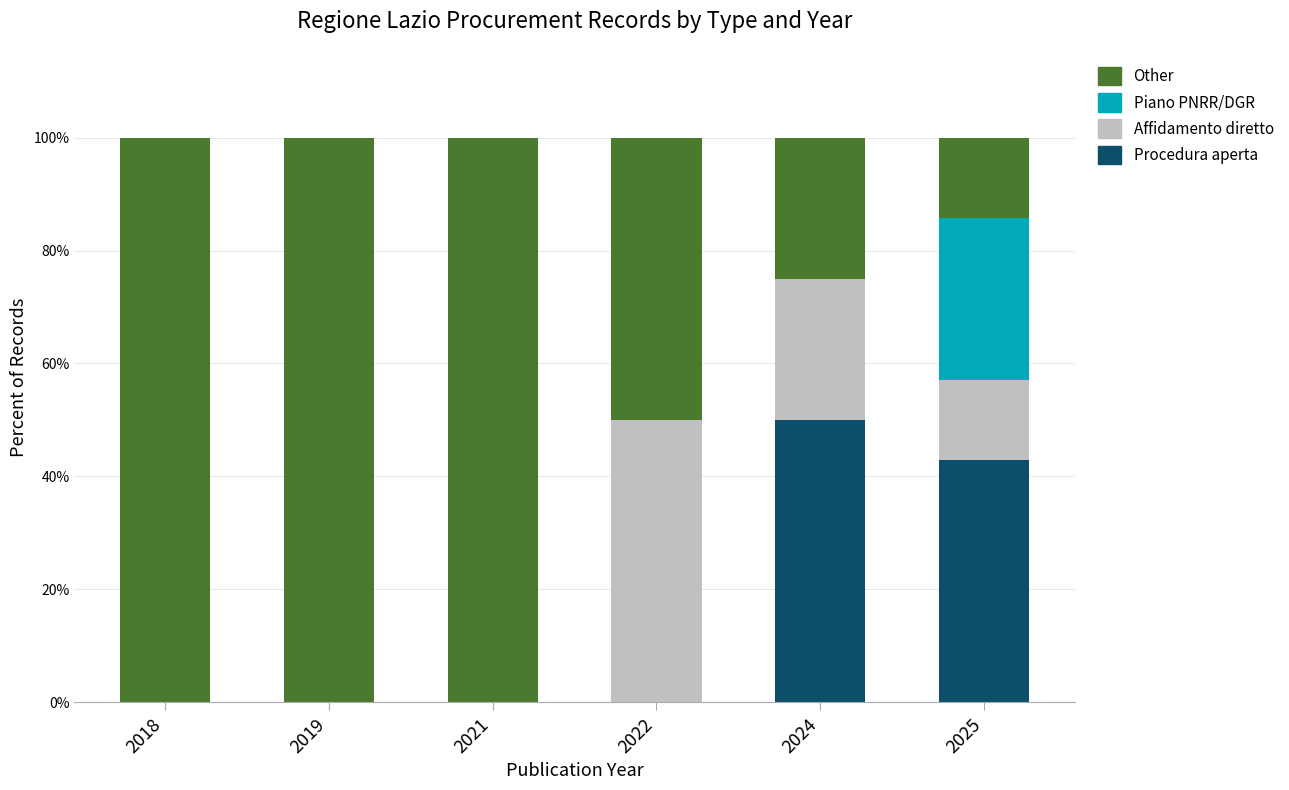

What is the total value across all series at 2025?

100.0